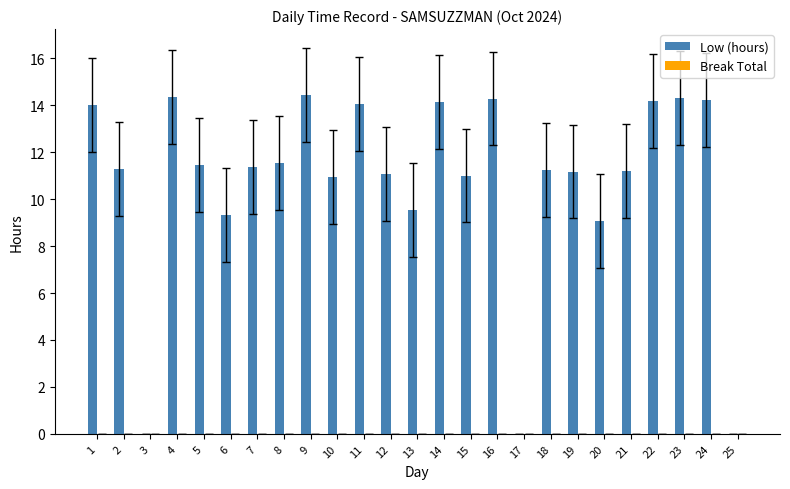

What is the change in value from 6 to 21?

+1.9